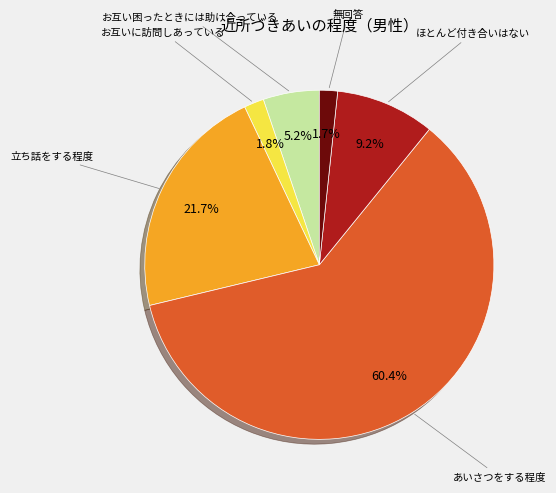

The お互いに訪問しあっている slice represents 2% of the pie. True or false?

True